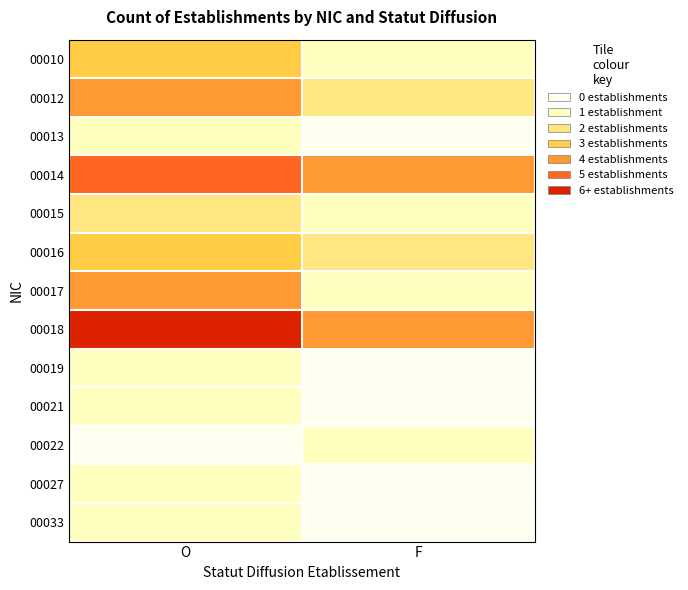

At which category does the chart reach its minimum across all series?

F